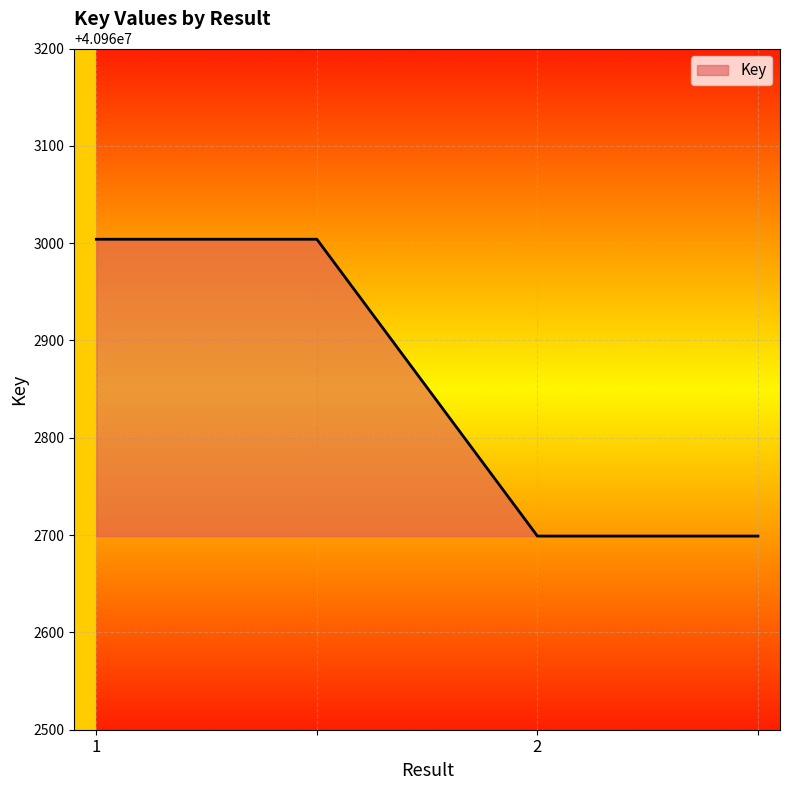

Count the number of data series in this chart.

1